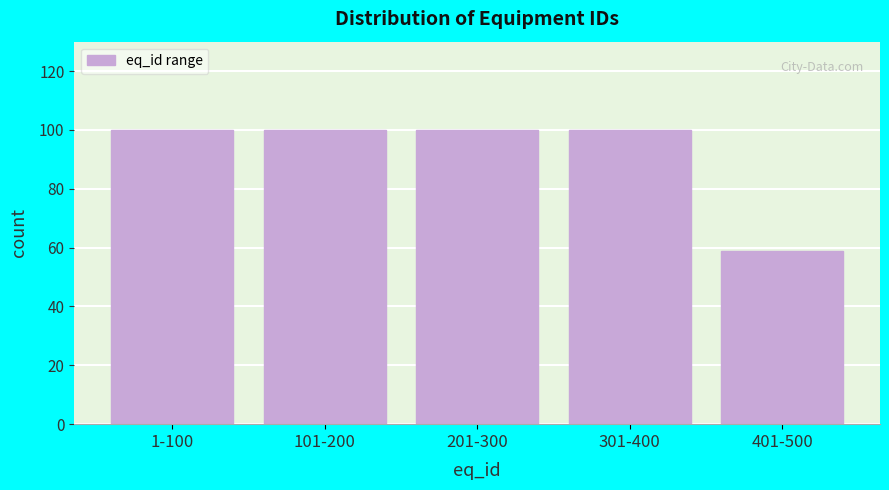

Reading left to right, transcribe all the data shown in this chart.

100	100	100	100	59